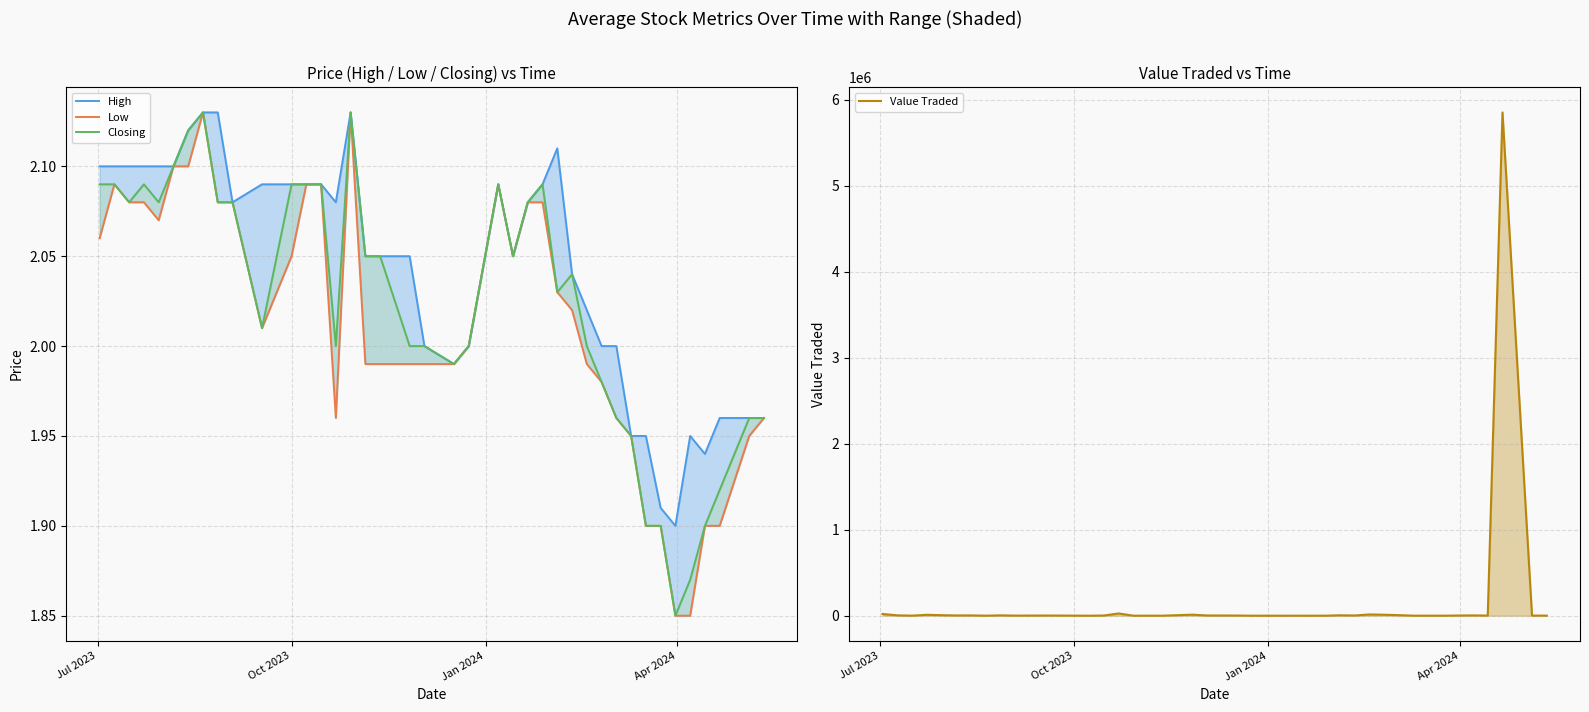

What are all the series names shown in the legend?

High, Low, Closing, Value Traded